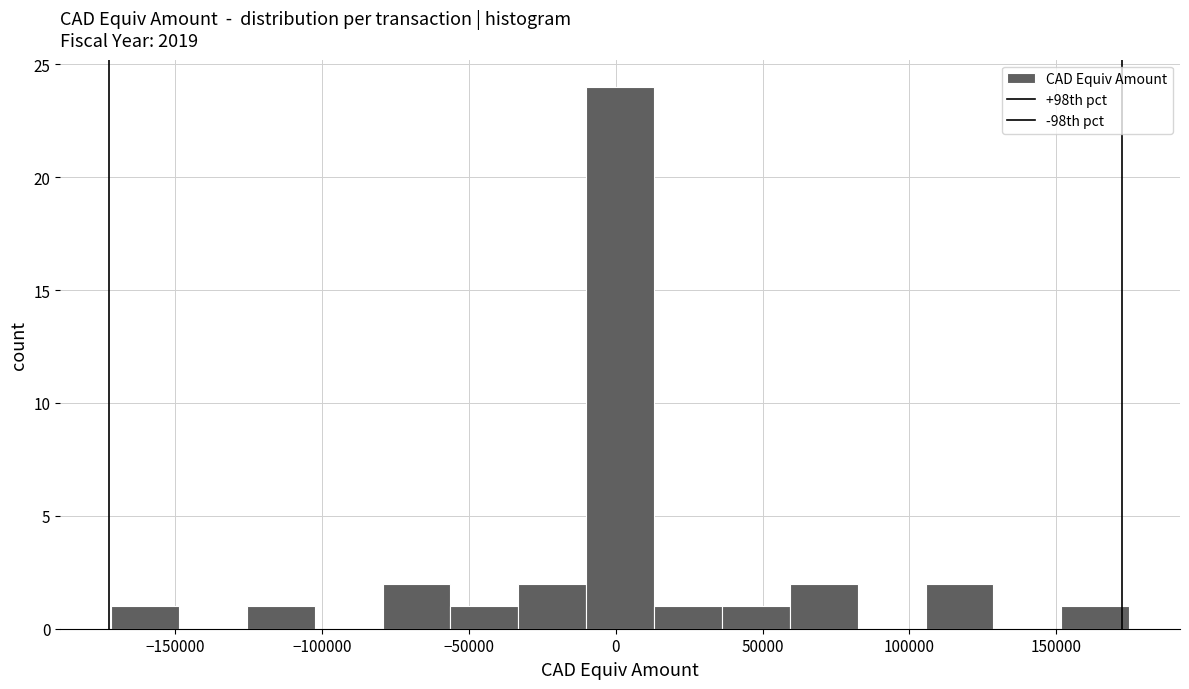

What is the height of the bar covering -170000 to -150000 on the x-axis? Neither the bar edges nor the heights are printed on the chart, so give them approximately, as read against the axes.

1